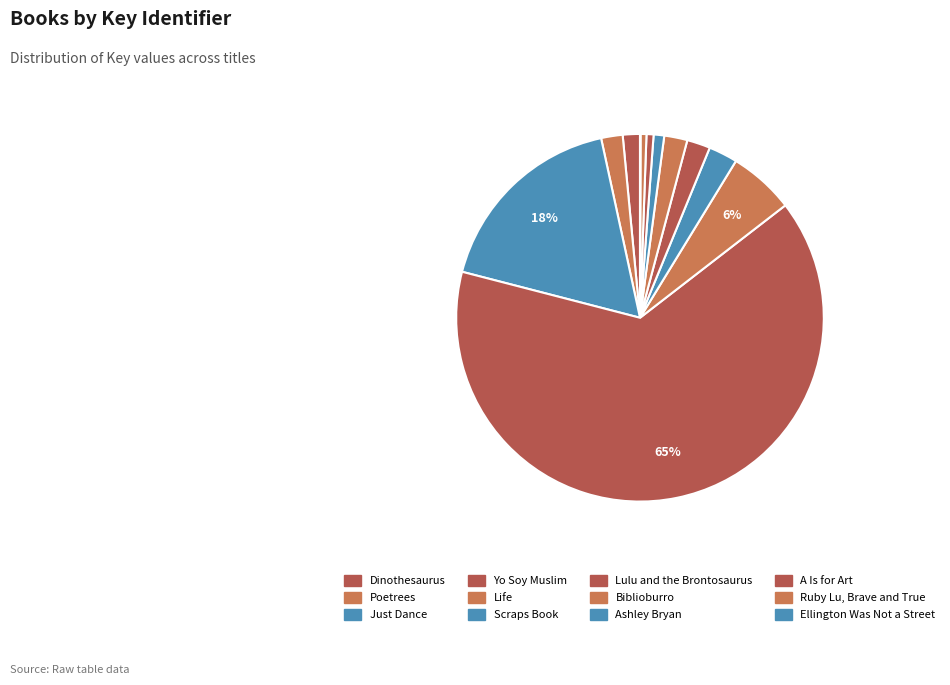

Which has a higher value, Life or Dinothesaurus?

Life